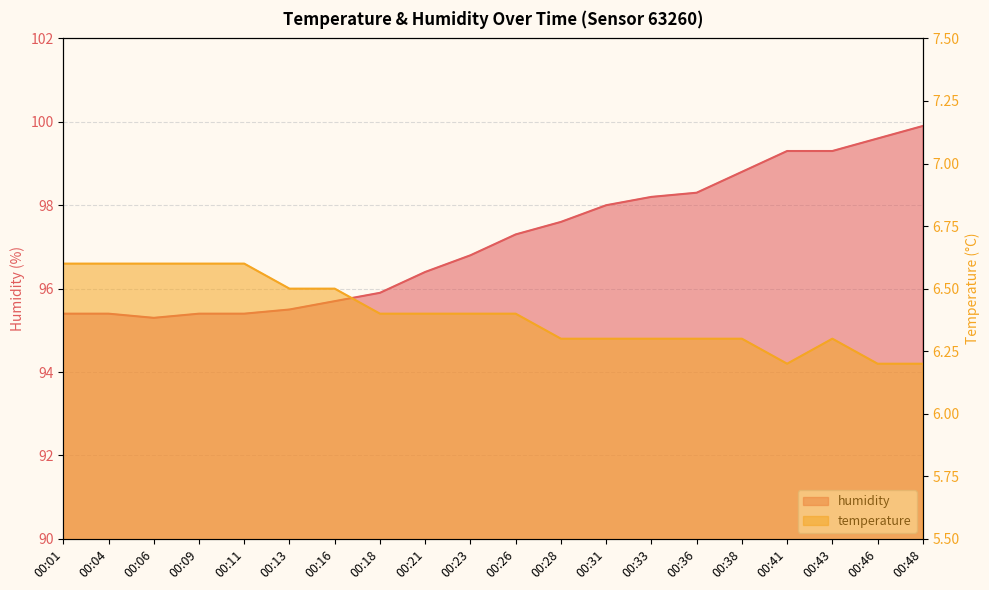

How many temperature values are between 6 and 7?

20